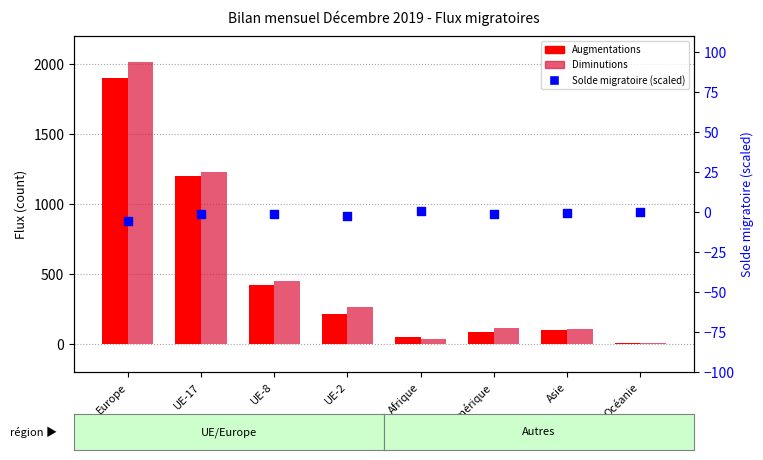

Is the value of Solde migratoire (scaled) at Océanie greater than the value of Augmentations at UE-17?

No